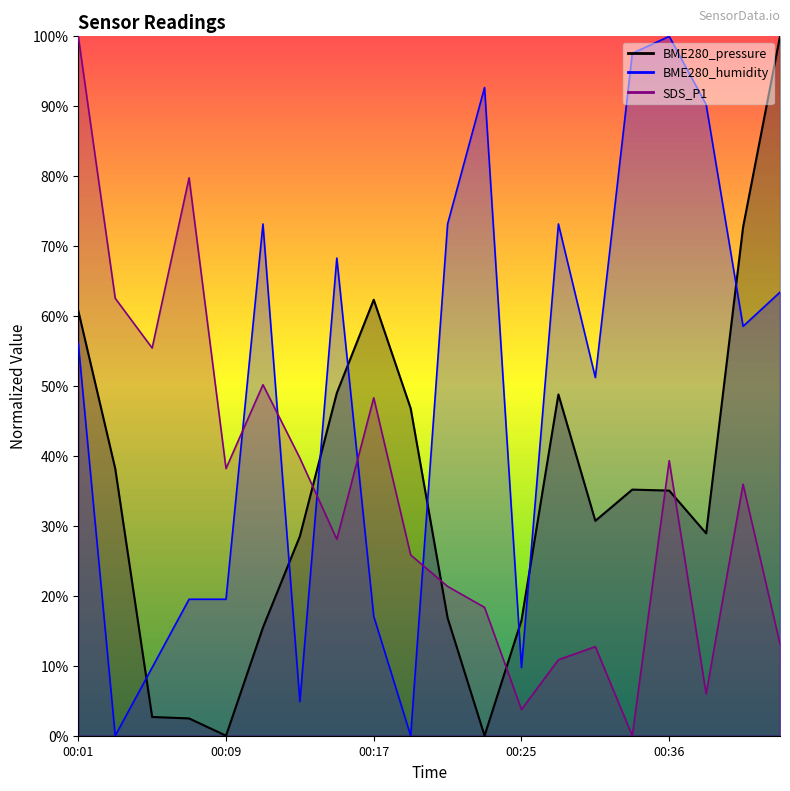

At how many categories does at least one series exceed 91?

5